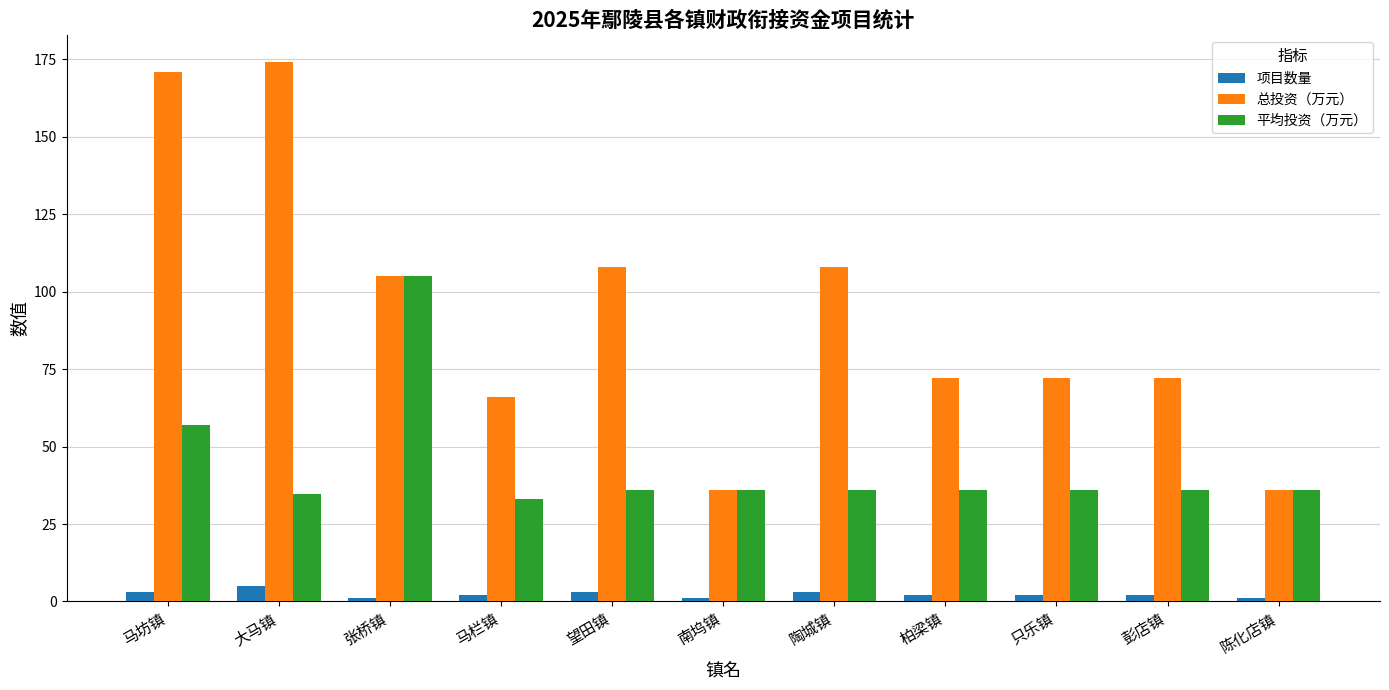

Reading right to left, what are all the values shown in this chart?

项目数量: 陈化店镇=1.0	彭店镇=2.0	只乐镇=2.0	柏梁镇=2.0	陶城镇=3.0	南坞镇=1.0	望田镇=3.0	马栏镇=2.0	张桥镇=1.0	大马镇=5.0	马坊镇=3.0
总投资（万元）: 陈化店镇=36.0	彭店镇=72.0	只乐镇=72.0	柏梁镇=72.0	陶城镇=108.0	南坞镇=36.0	望田镇=108.0	马栏镇=66.0	张桥镇=105.0	大马镇=174.0	马坊镇=171.0
平均投资（万元）: 陈化店镇=36.0	彭店镇=36.0	只乐镇=36.0	柏梁镇=36.0	陶城镇=36.0	南坞镇=36.0	望田镇=36.0	马栏镇=33.0	张桥镇=105.0	大马镇=34.8	马坊镇=57.0